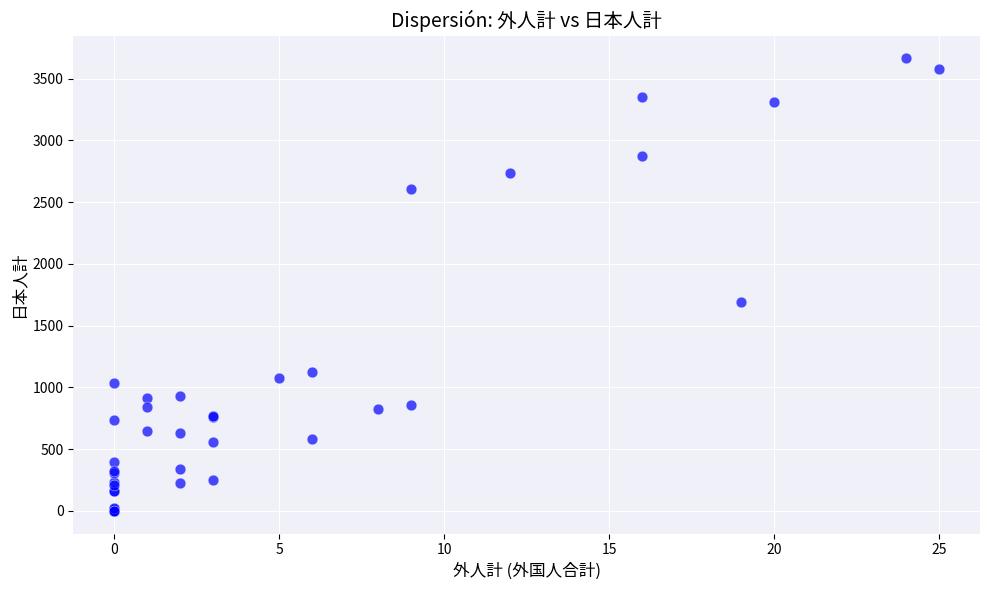

What Y value in the scatter plot is closest to 1833?

1689